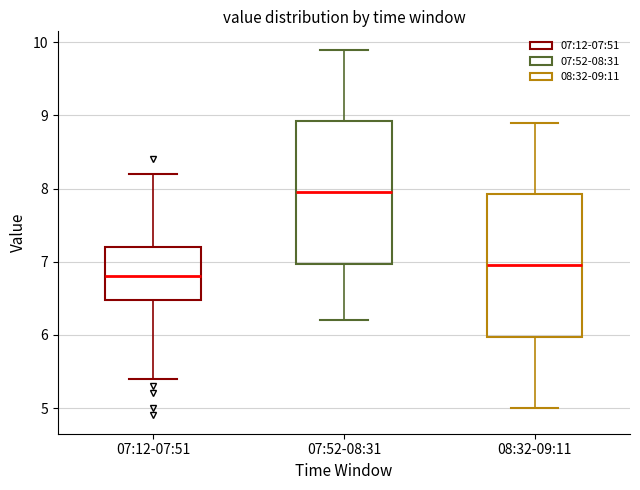

Which box has the highest median line?

07:52-08:31